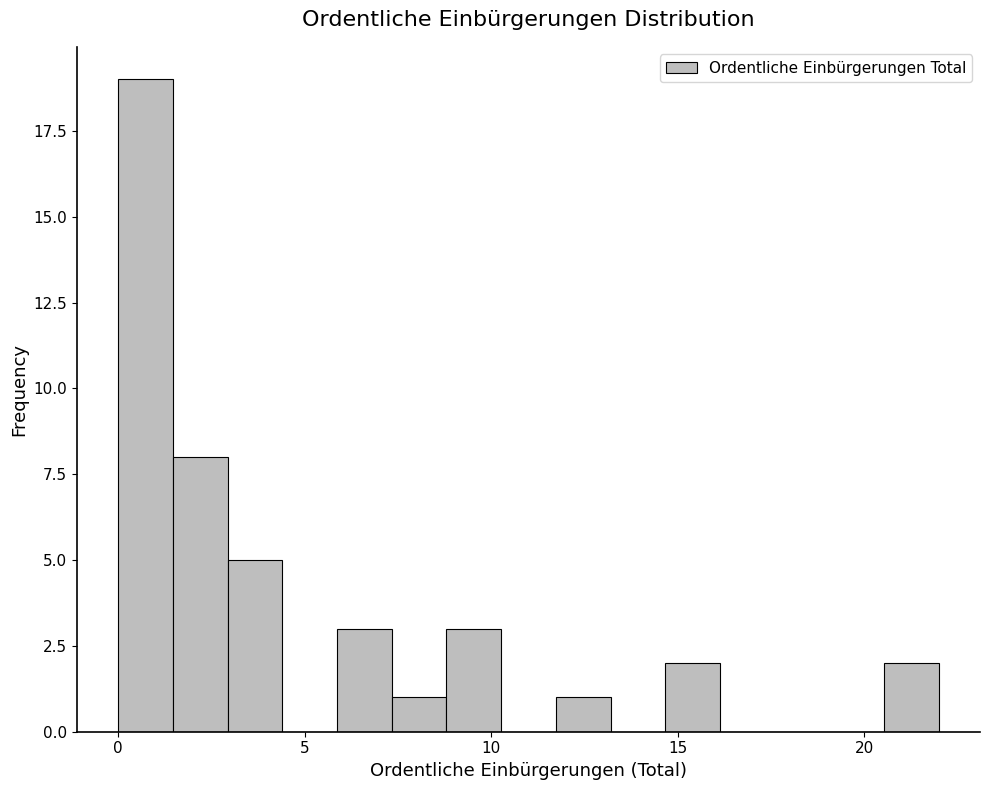

Read against the x-axis, roughly where is the centre of the tallest bar?

0.5